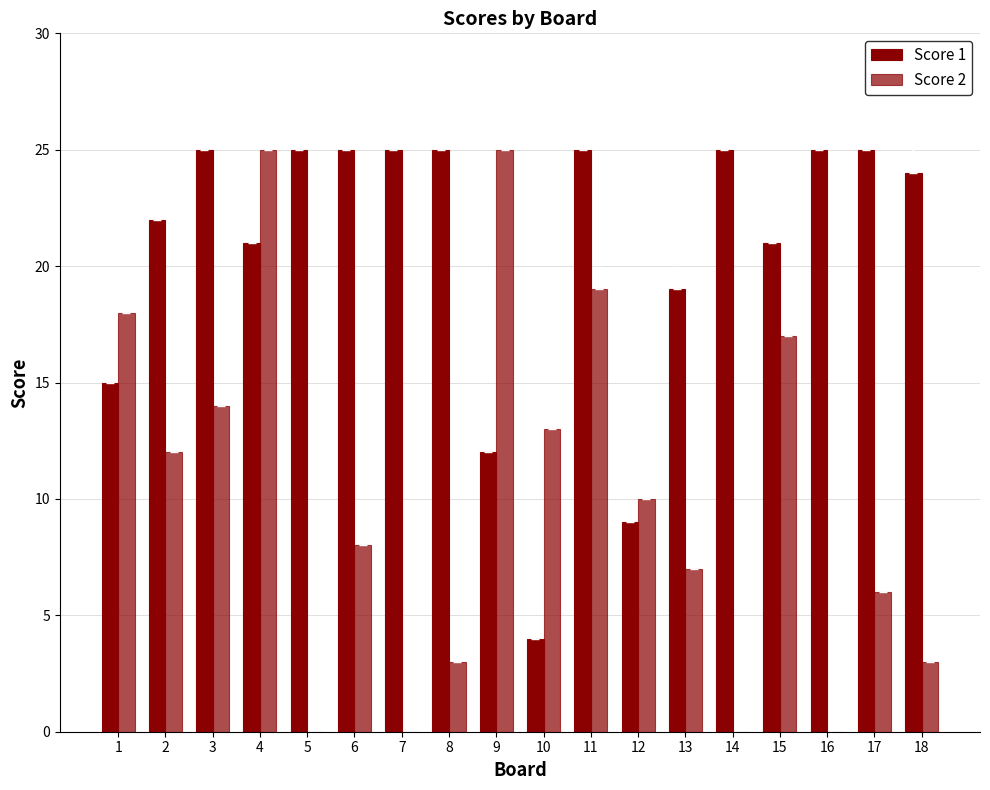

How many groups of bars are there?

18